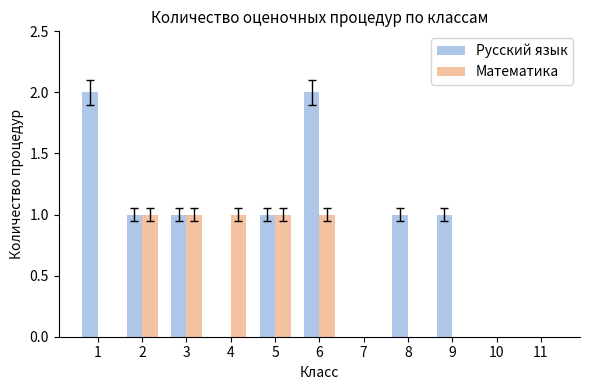

The Русский язык series shows 1 at 5. True or false?

True